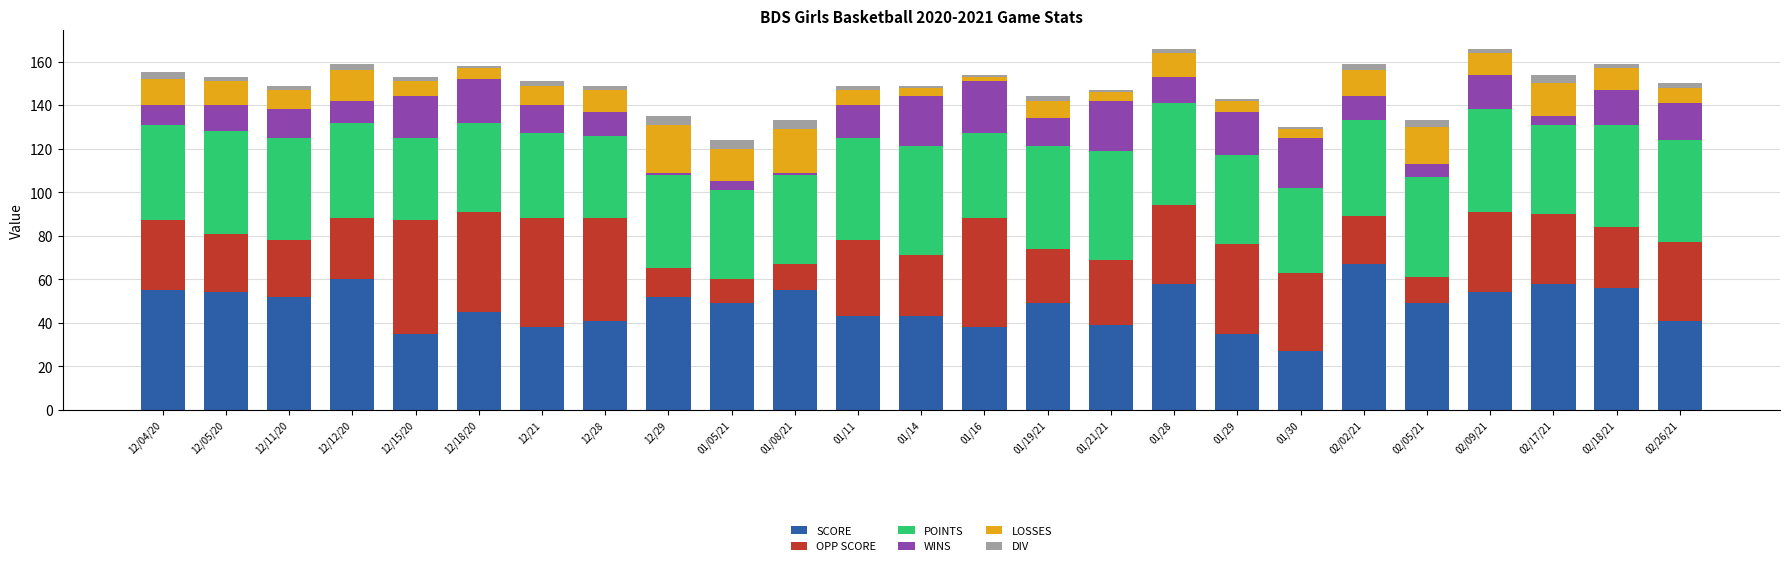

What is the average value of the SCORE series?

48